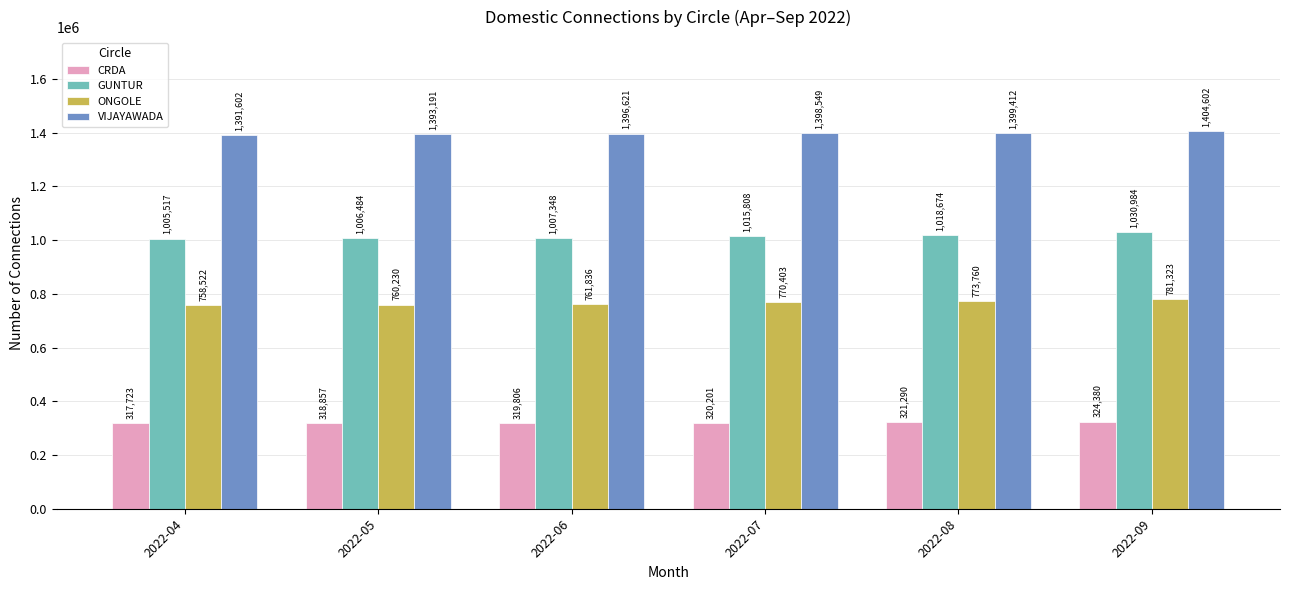

Read the CRDA value at 2022-09.

324380